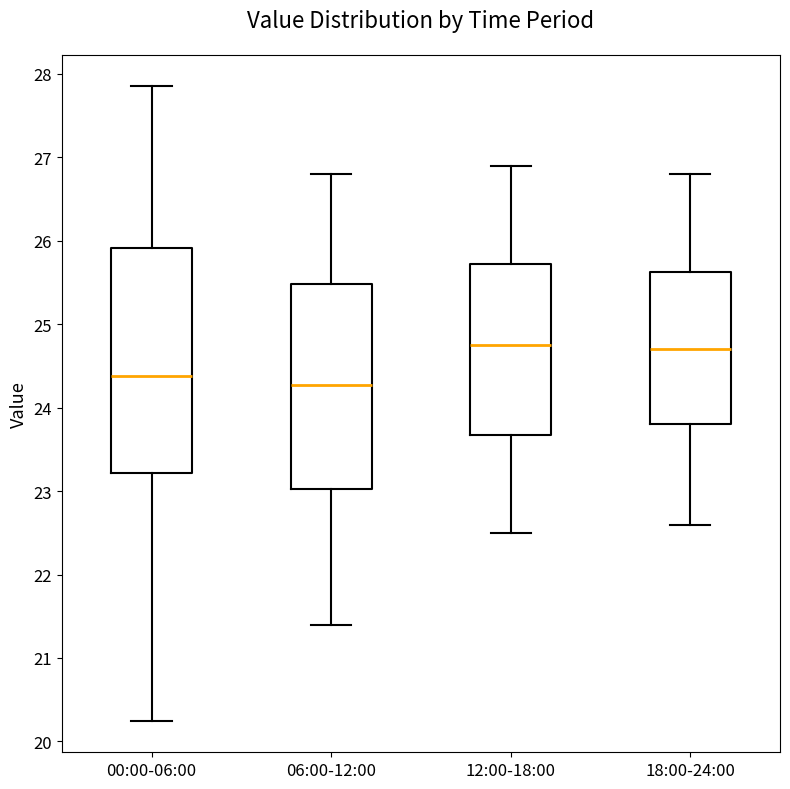

Reading left to right, read every box against the y-axis: the position of its median line, the range the box covers, and the ends of its whiskers. The values are not printed on the chart, so give them approximately, as read against the axis.

00:00-06:00: median 24.4, box 23.2 to 25.9, whiskers 20.3 to 27.9
06:00-12:00: median 24.3, box 23.0 to 25.5, whiskers 21.4 to 26.8
12:00-18:00: median 24.8, box 23.7 to 25.7, whiskers 22.5 to 26.9
18:00-24:00: median 24.7, box 23.8 to 25.6, whiskers 22.6 to 26.8